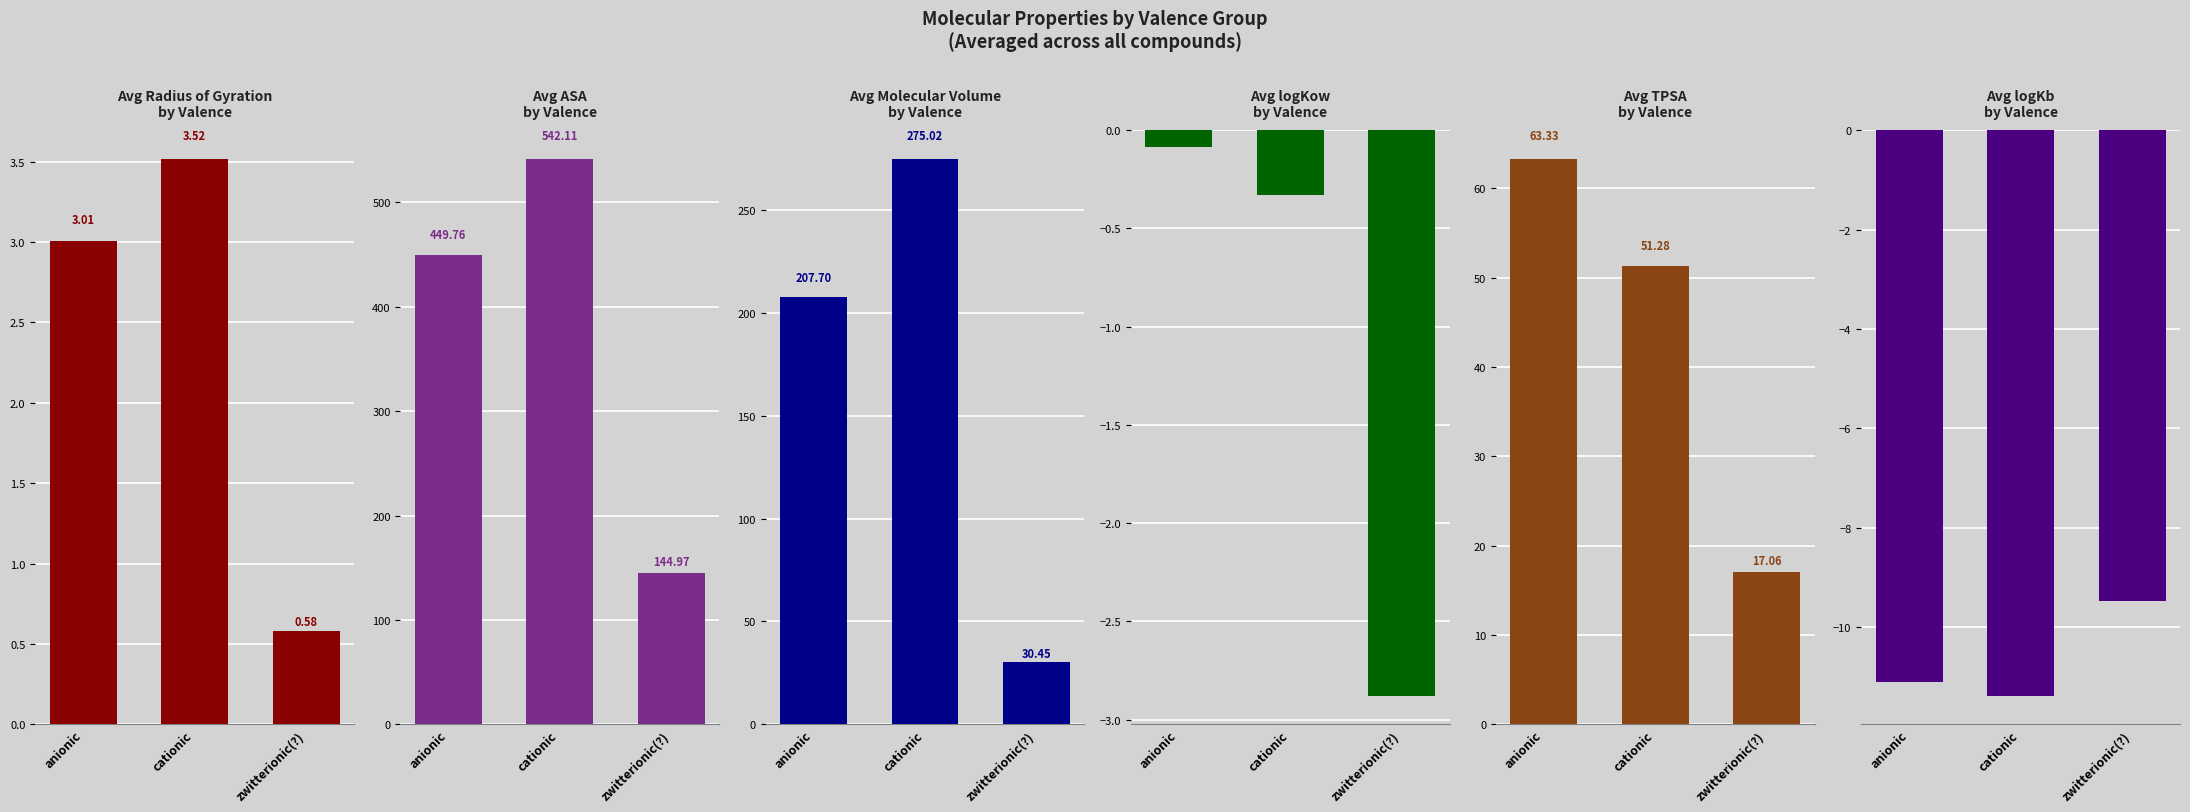

What is the lowest value of the Avg Molecular Volume
by Valence series?

30.4